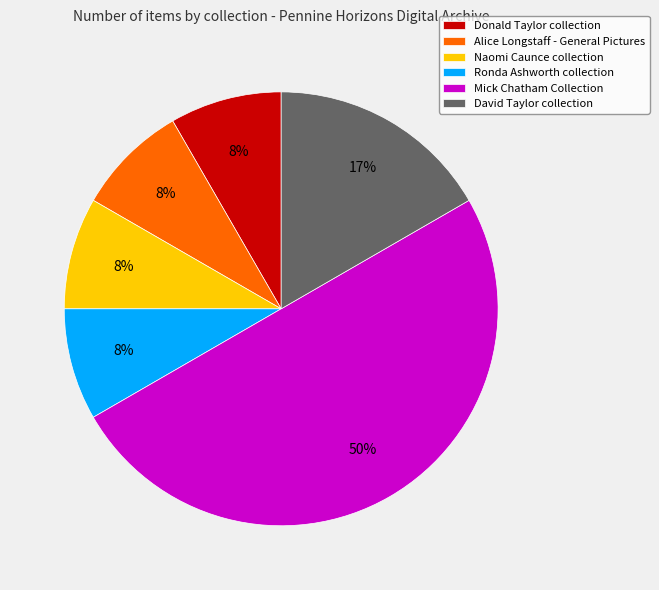

Between David Taylor collection and Alice Longstaff - General Pictures, which is larger?

David Taylor collection